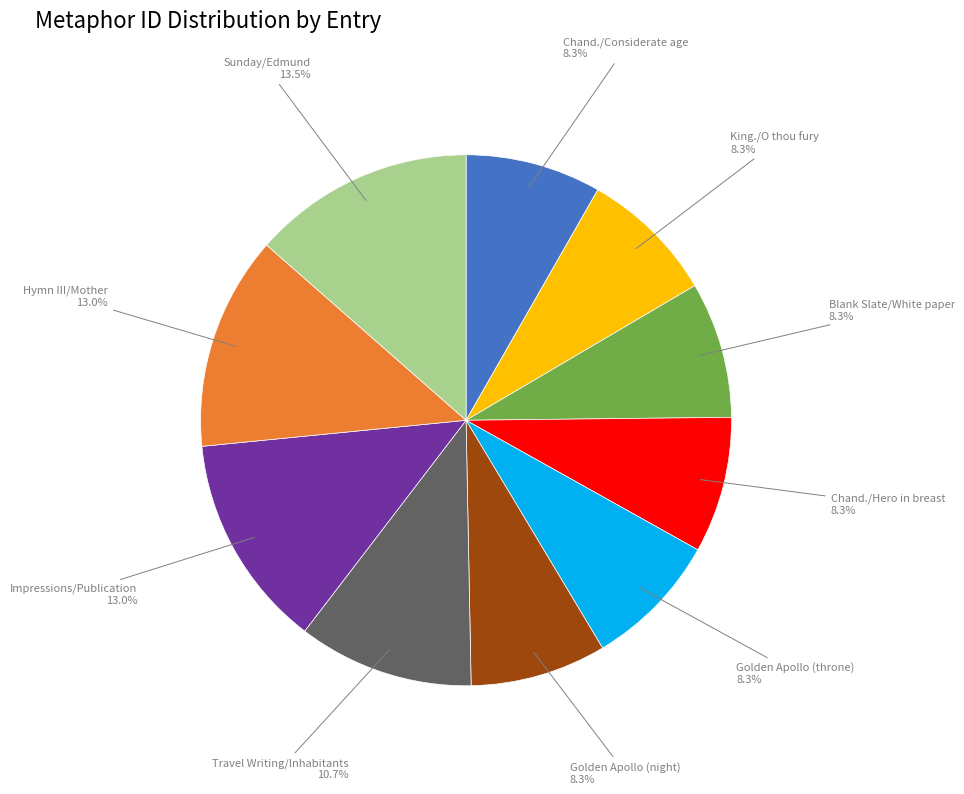

Combined, do Travel Writing/Inhabitants and Hymn III/Mother account for over 50%?

No